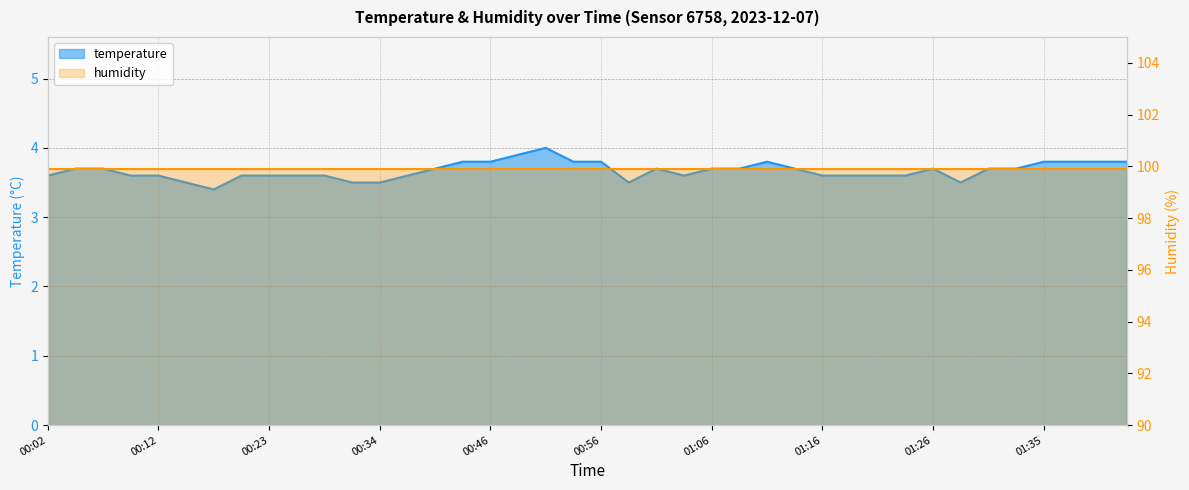

Is it true that the value at 01:21 is 5.3?

False